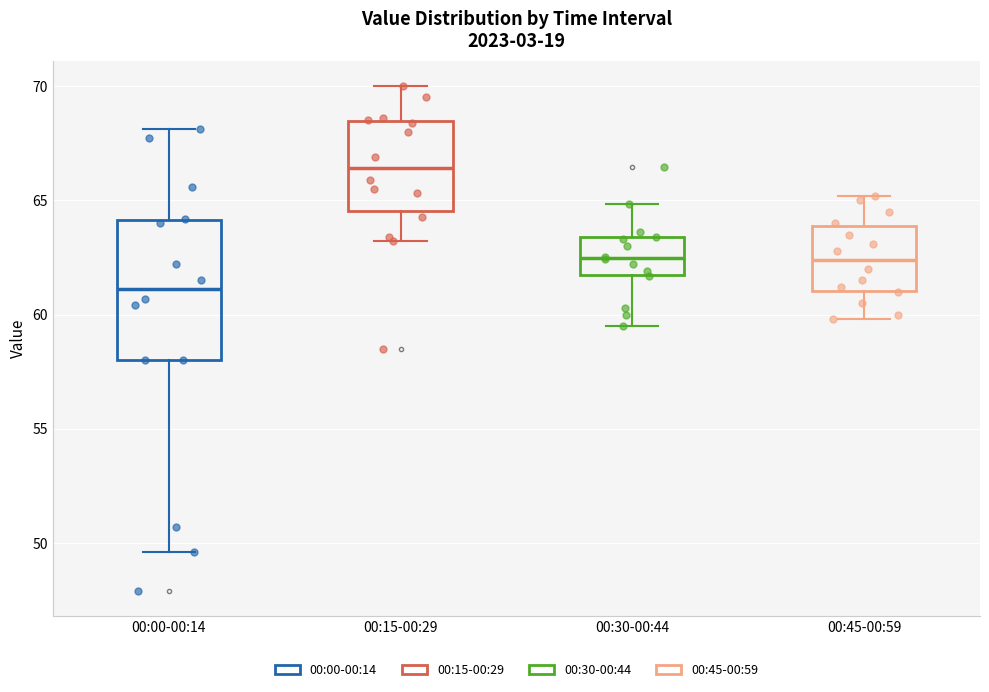

Reading left to right, transcribe this box plot: for each box, give where its median line is, the range the box spans, and where its two whiskers end, as read against the y-axis. The values are not printed on the chart, so give them approximately, as read against the axis.

00:00-00:14: median 61.0, box 58.0 to 64.0, whiskers 49.5 to 68.0
00:15-00:29: median 66.5, box 64.5 to 68.5, whiskers 63.0 to 70.0
00:30-00:44: median 62.5, box 62.0 to 63.5, whiskers 59.5 to 65.0
00:45-00:59: median 62.5, box 61.0 to 64.0, whiskers 60.0 to 65.0